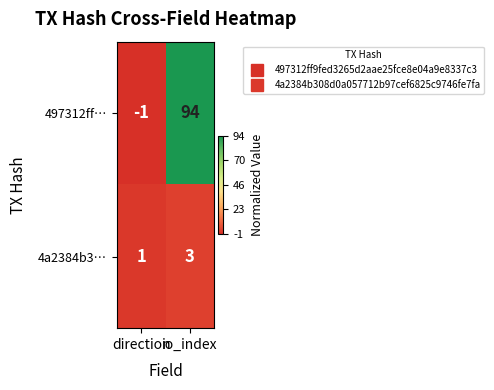

What is the greatest value displayed?

94